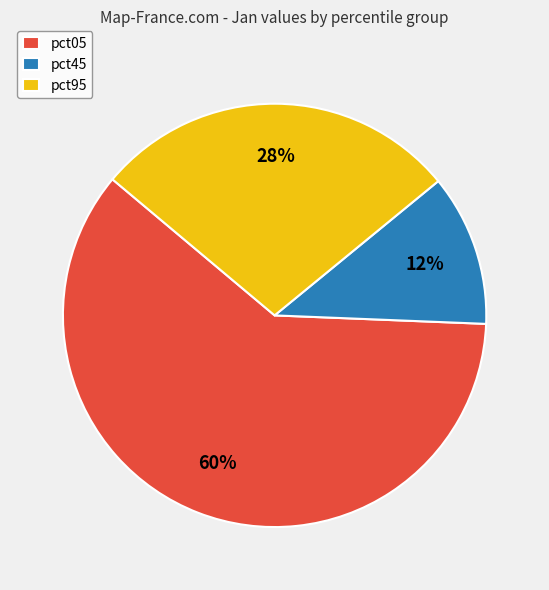

Does pct45 account for over 50% of the chart?

No